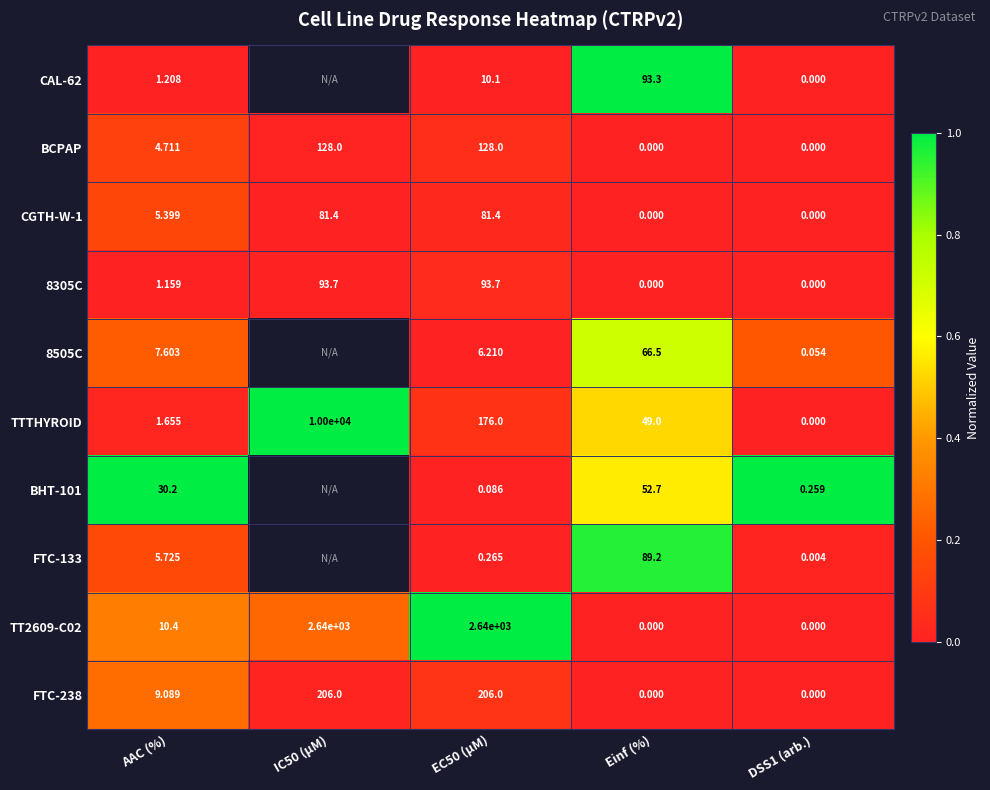

Is the value of CGTH-W-1 at Einf (%) greater than the value of BHT-101 at EC50 (µM)?

No